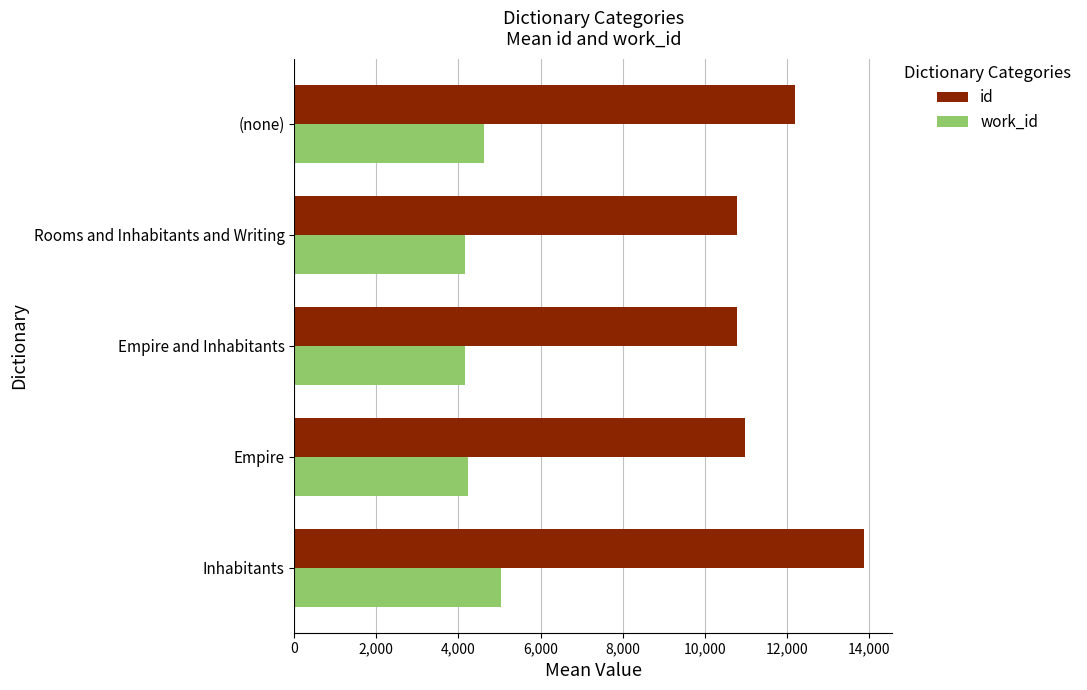

Which series has the largest range (max minus min)?

id